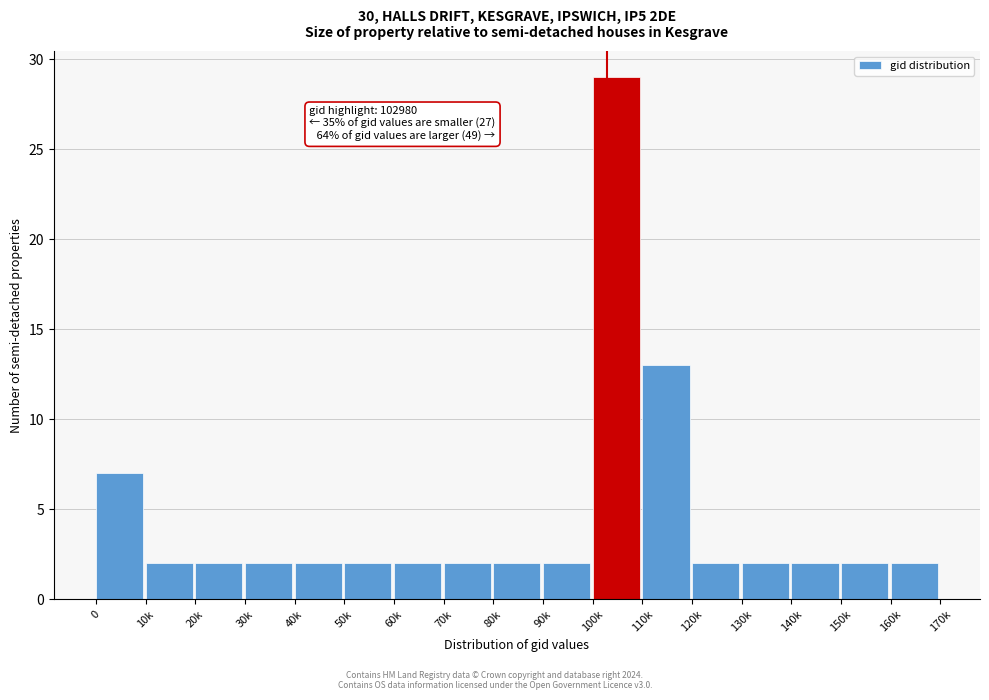

Reading left to right, what are all the values shown in this chart?

7	2	2	2	2	2	2	2	2	2	29	13	2	2	2	2	2